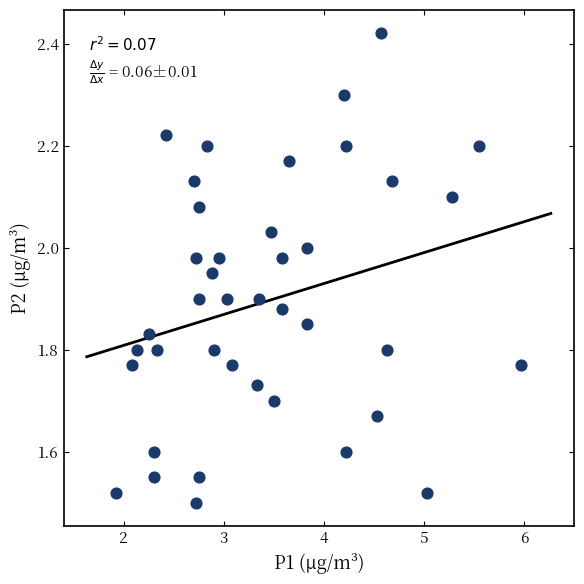

What is the range of X values (max minus min)?

4.0